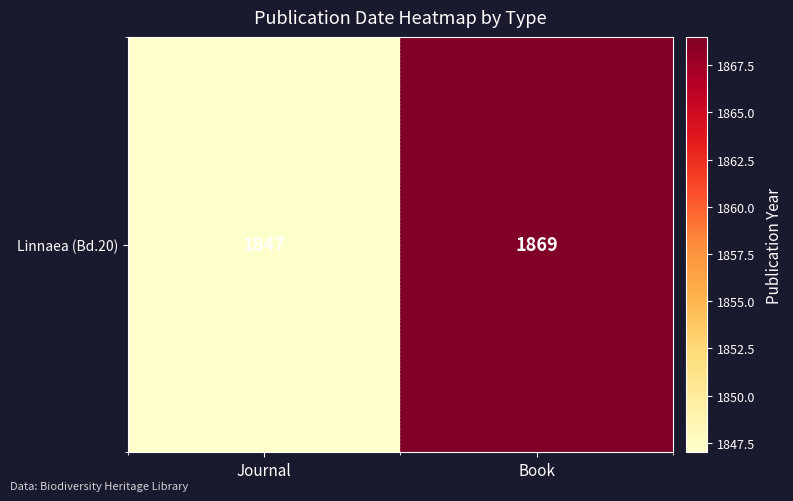

Approximately how many times larger is the value at Journal compared to Book?

1.0